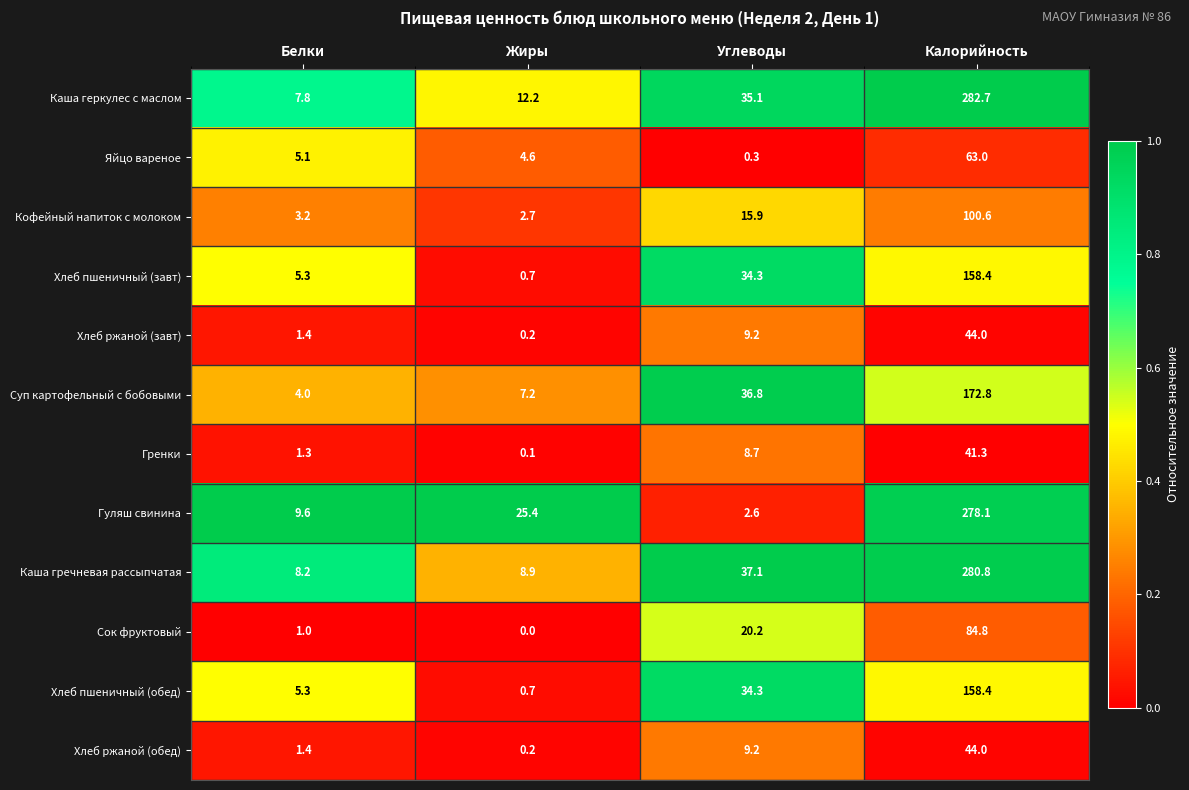

What is the greatest value displayed?

282.7